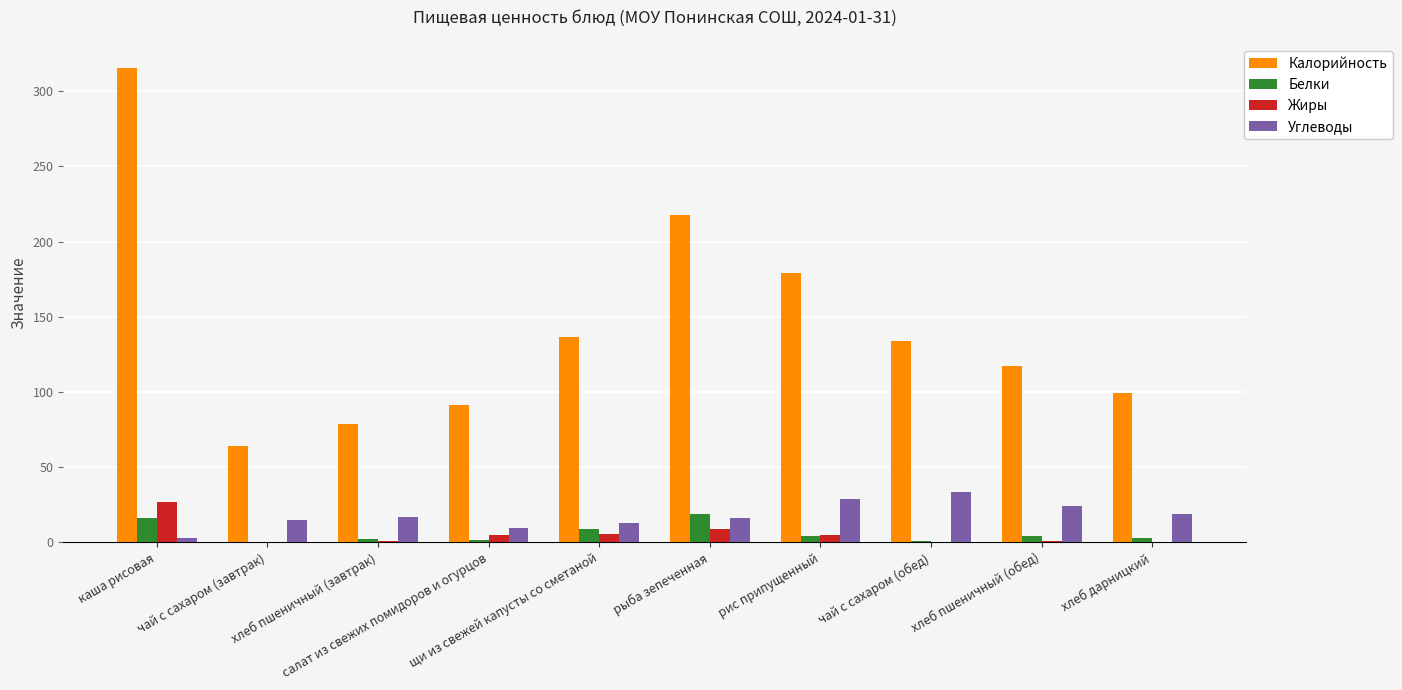

What is the greatest value displayed?

315.8